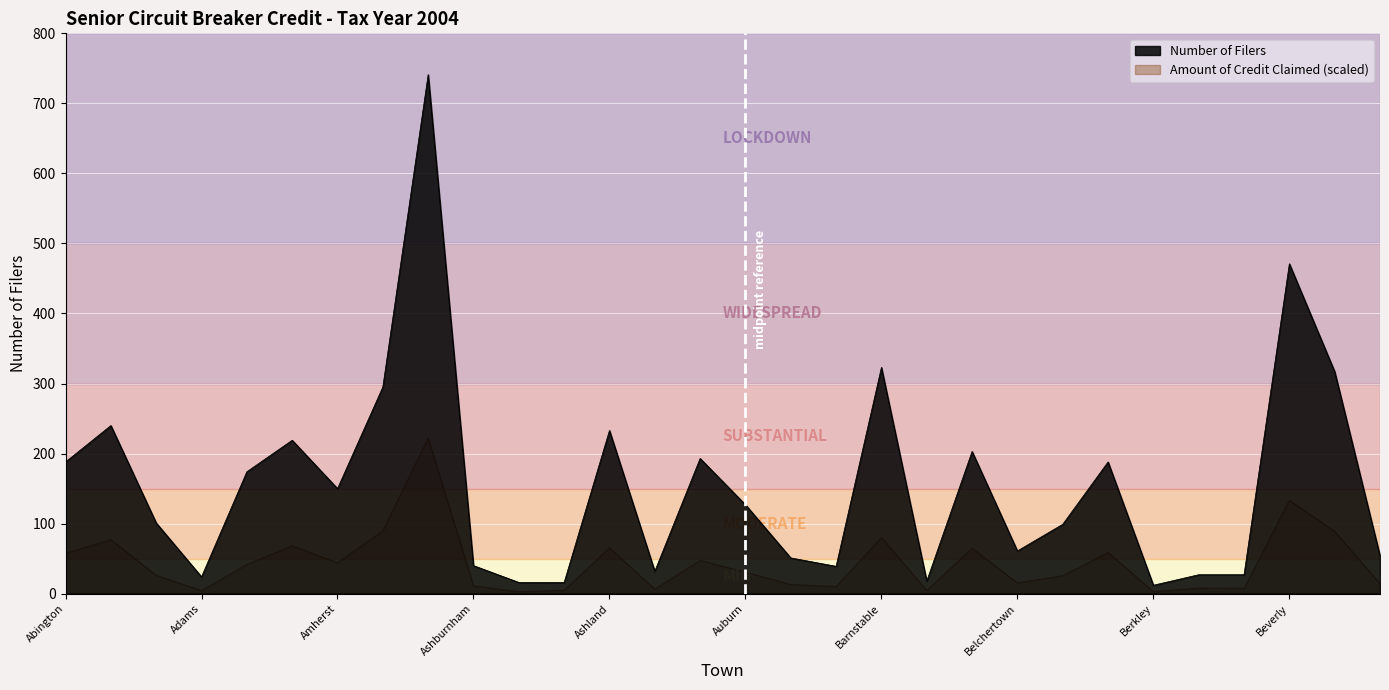

What is the average value of the Number of Filers series?

156.0